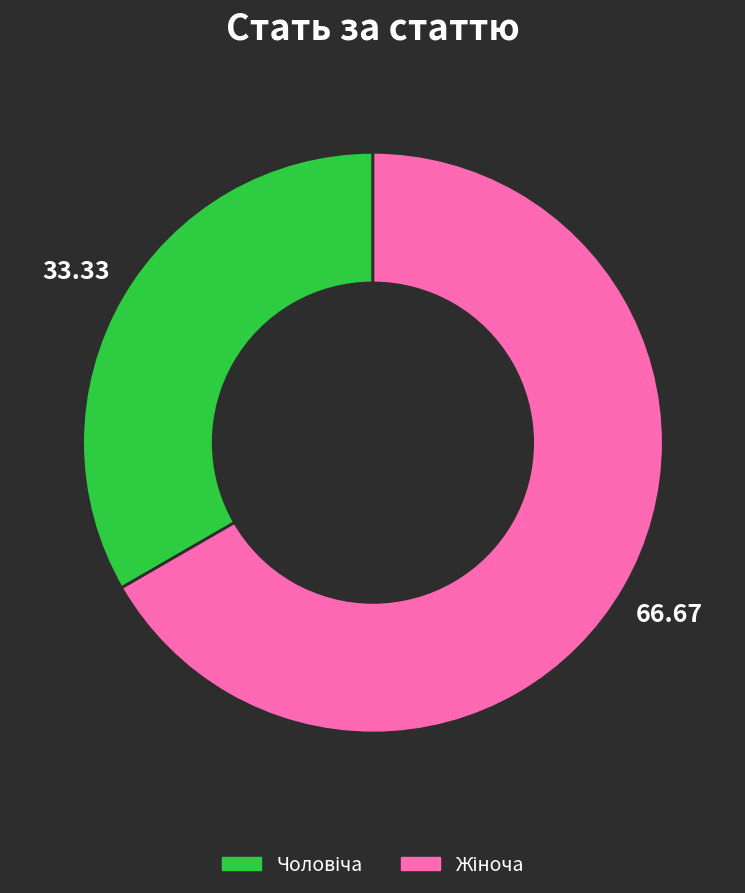

Is there any slice that represents more than half of the pie?

Yes